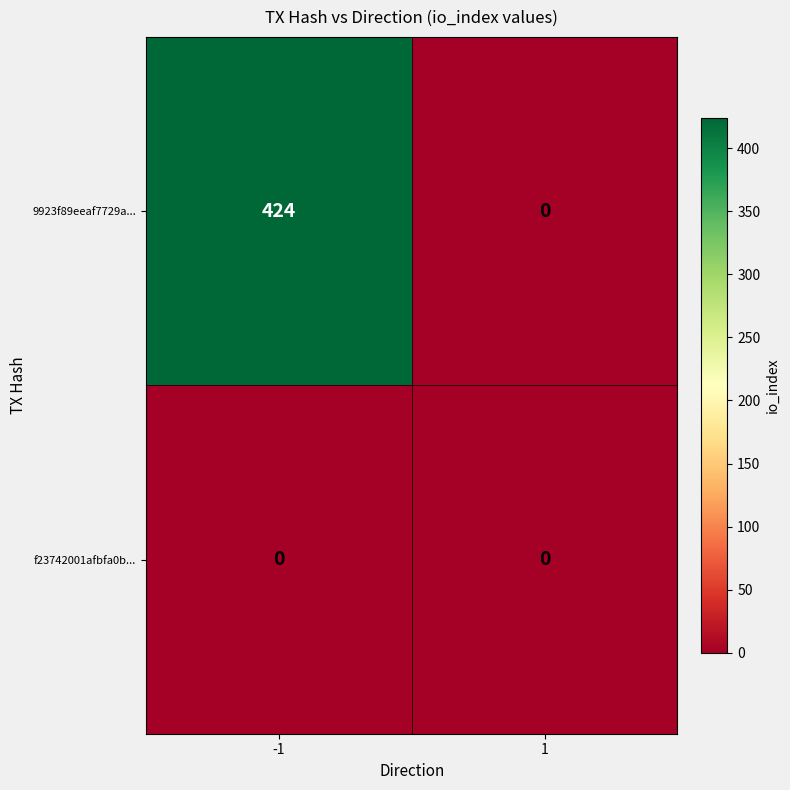

What is the maximum value shown in the chart?

424